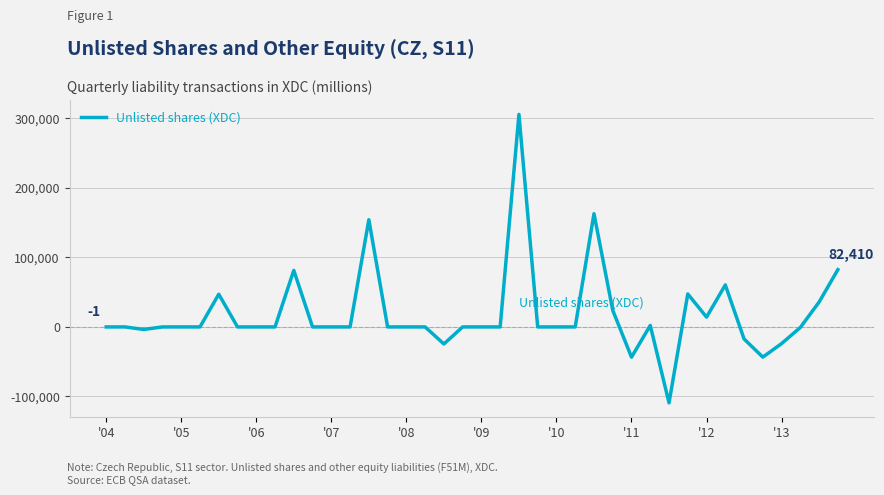

How many values are below 2?

18